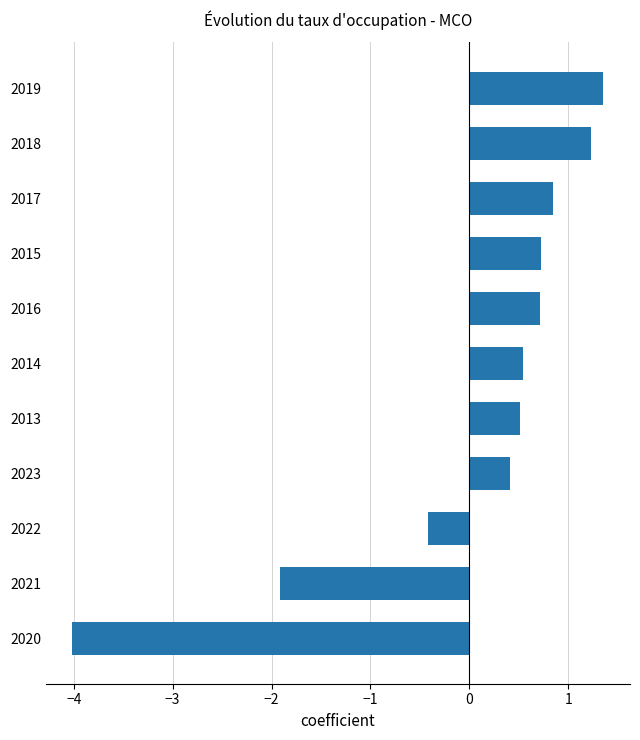

The chart shows a value of 0.5 at 2017. True or false?

False